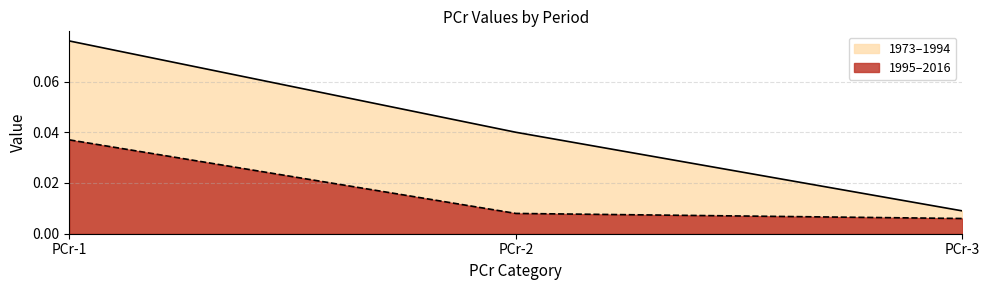

At PCr-1, list the series in order from smallest to largest.

1995–2016, 1973–1994